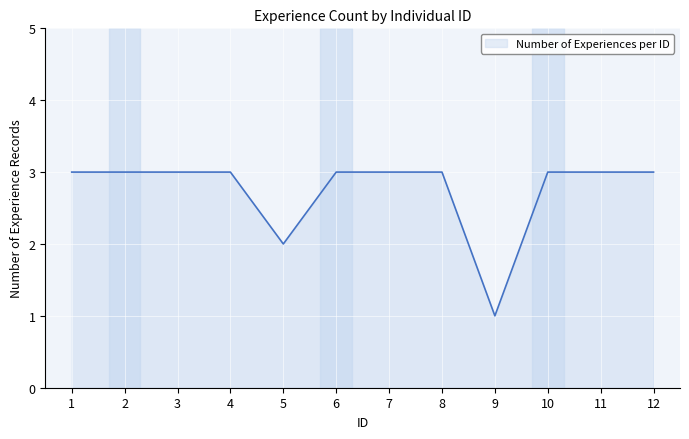

What is the greatest value displayed?

3